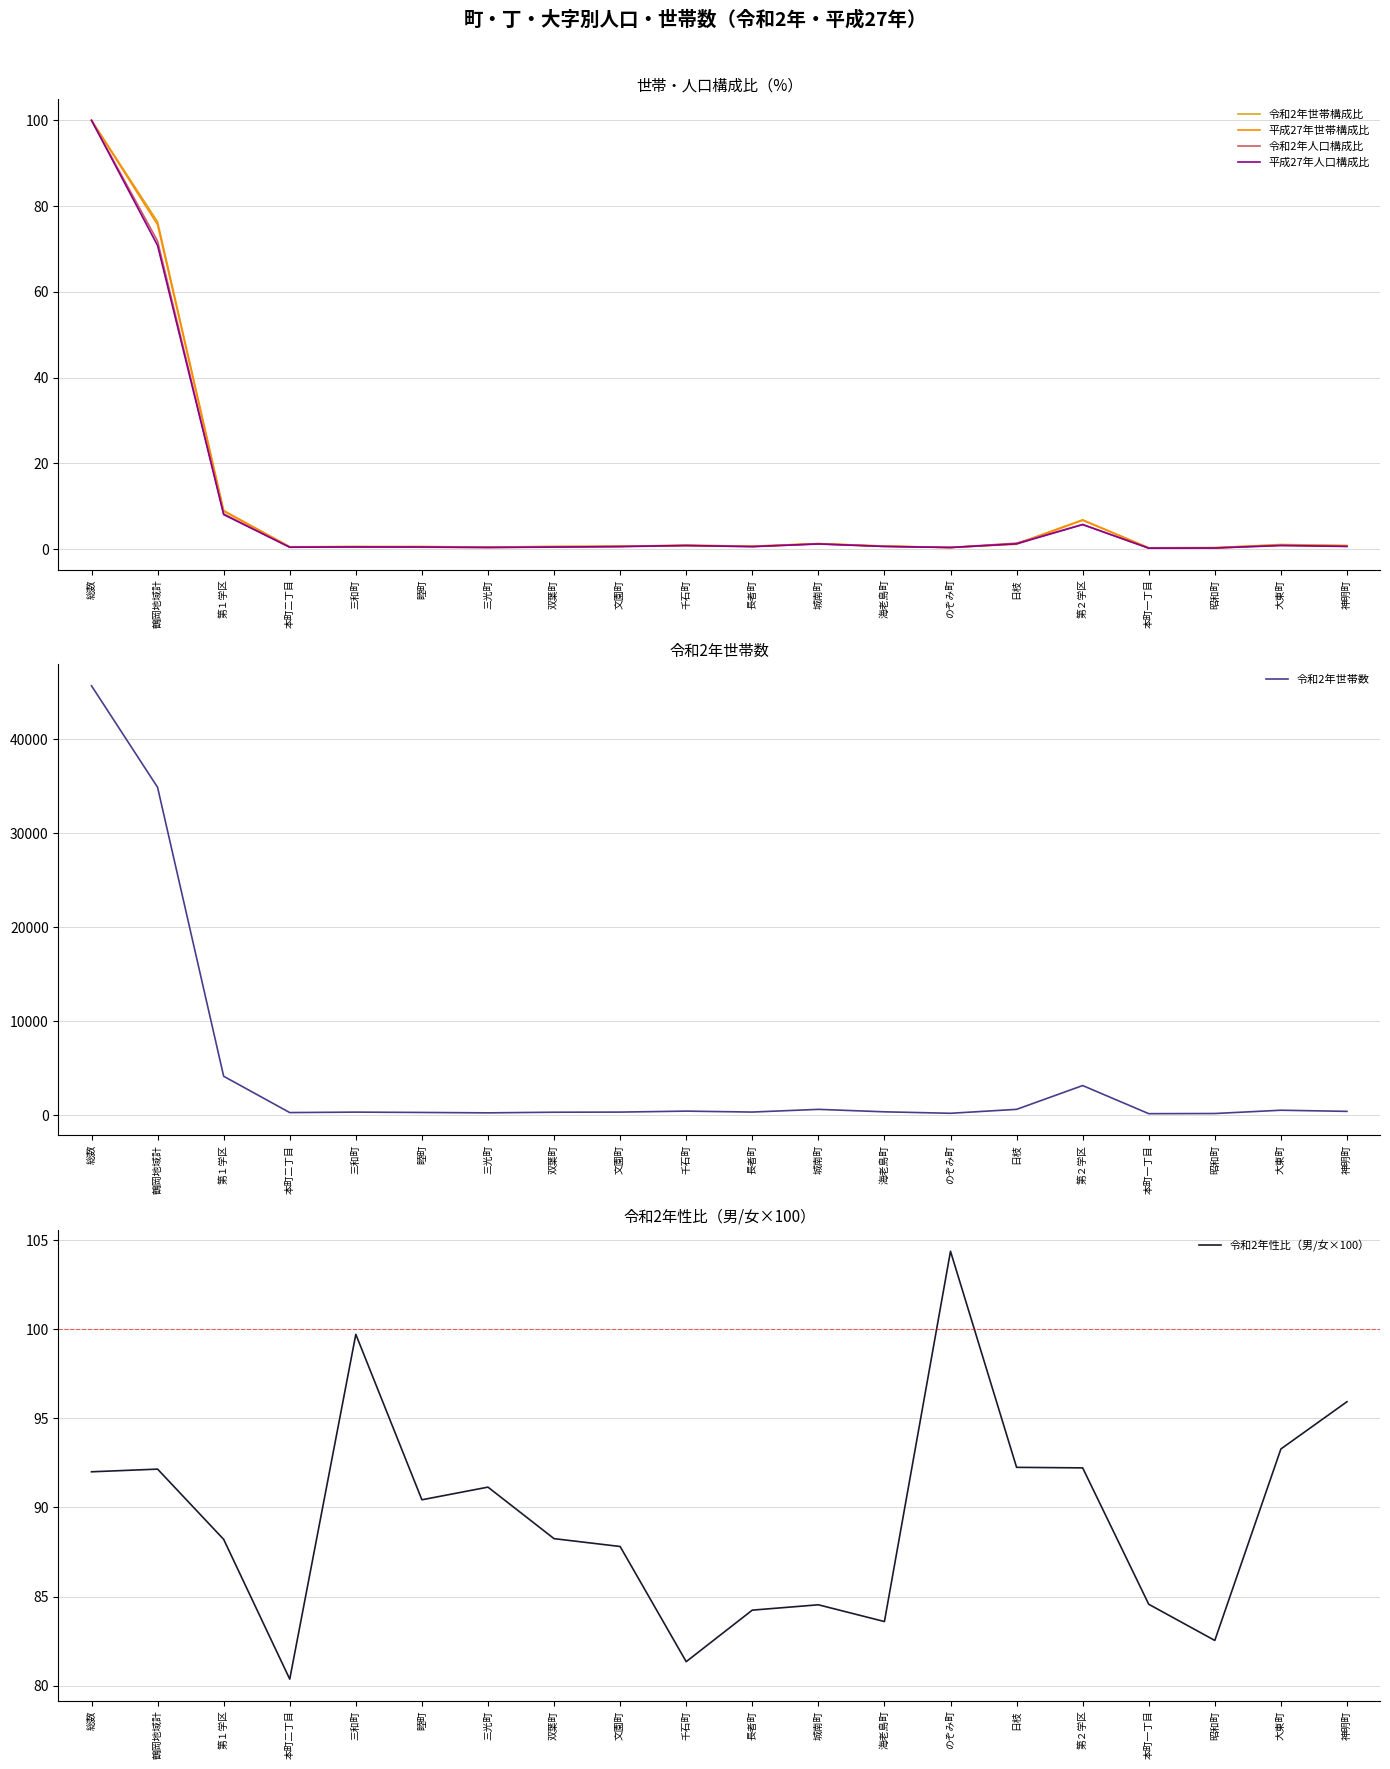

What is the label of the 5th point from the right?

第２学区